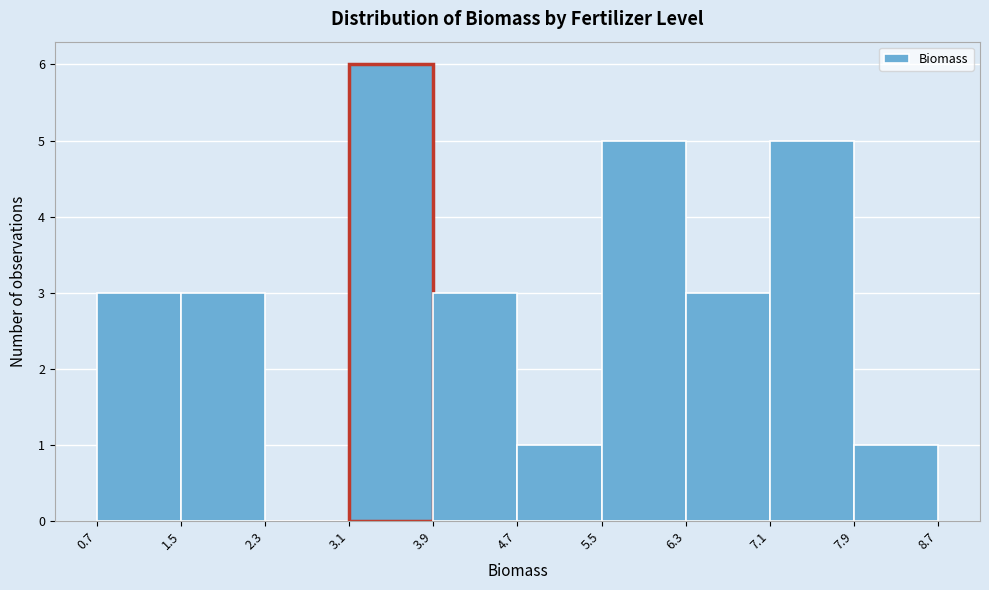

Reading left to right, transcribe this chart: for each bar, give the range it covers on the x-axis and its height. The values are not printed on the chart, so give them approximately, as read against the axis.

0.7 to 1.5: 3
1.5 to 2.3: 3
2.3 to 3.1: 0
3.1 to 3.9: 6
3.9 to 4.7: 3
4.7 to 5.5: 1
5.5 to 6.3: 5
6.3 to 7.1: 3
7.1 to 7.9: 5
7.9 to 8.7: 1